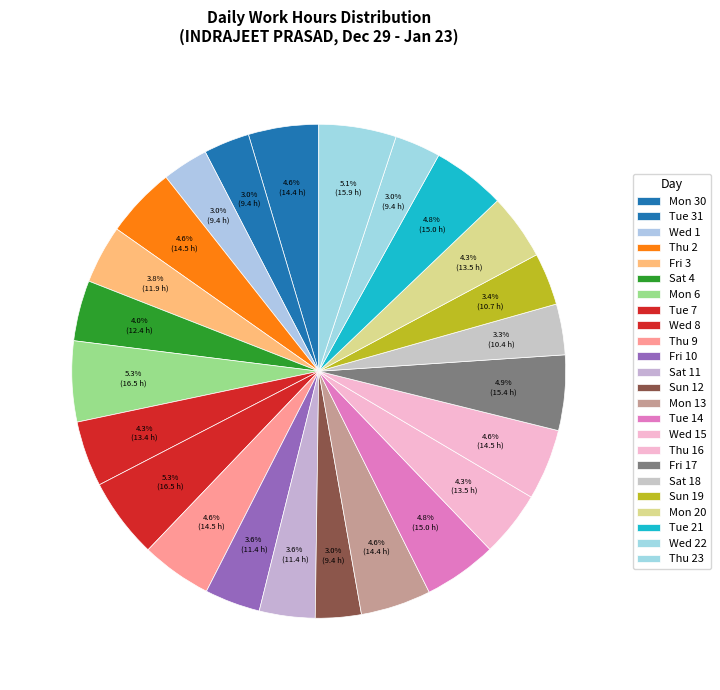

Count the number of slices in the pie.

24